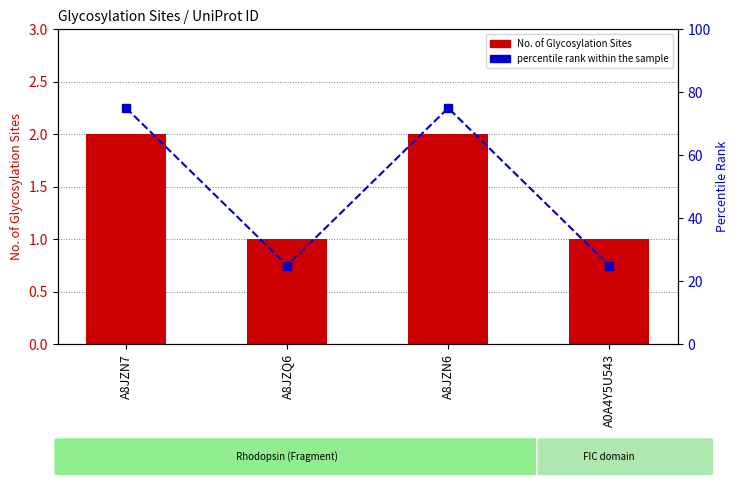

Which label corresponds to the largest value in the chart?

A8JZN7